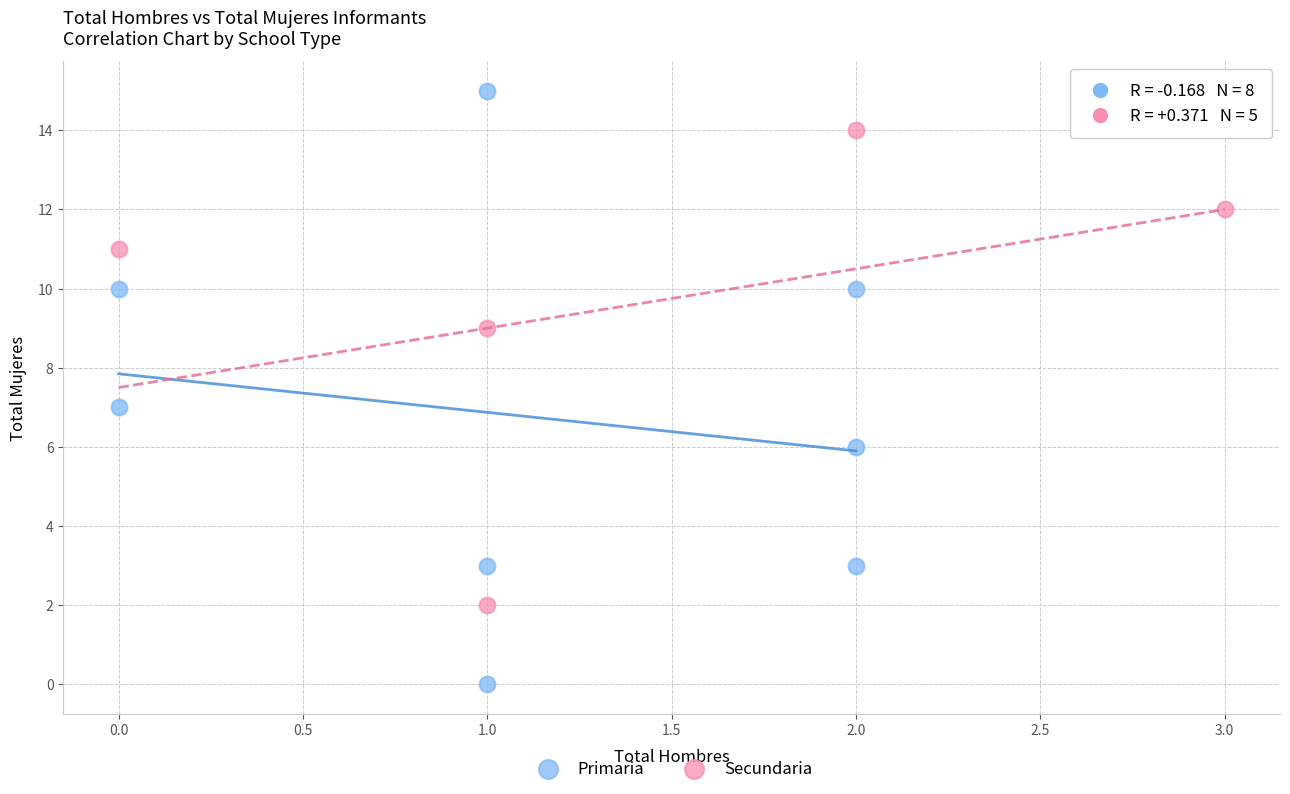

Which series reaches the minimum Y coordinate?

Primaria